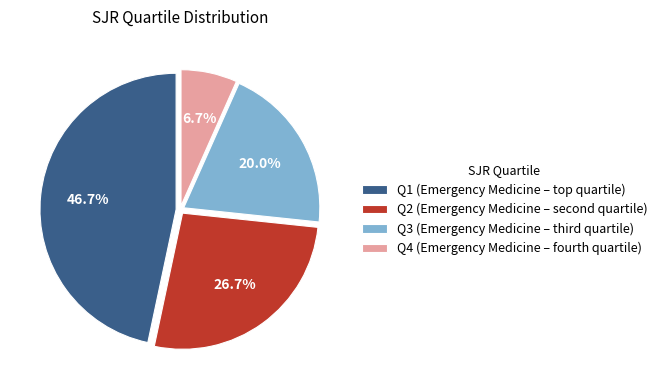

Is there a majority slice in this chart?

No